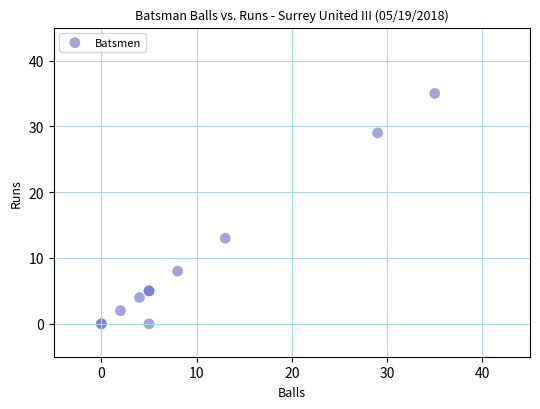

What Y value in the scatter plot is closest to 17?

13